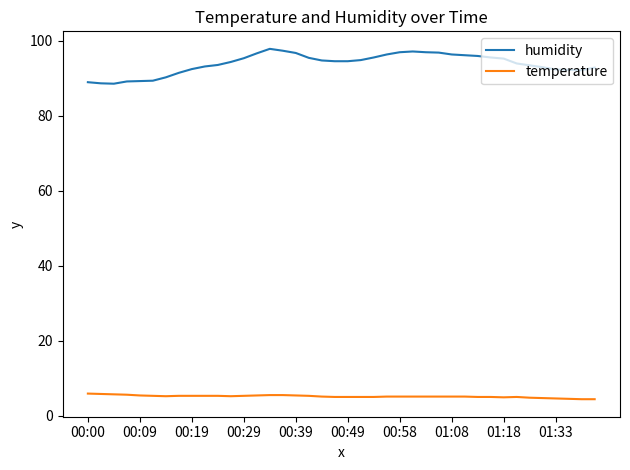

True or false: humidity has more than 1 points higher than both neighbors.

True